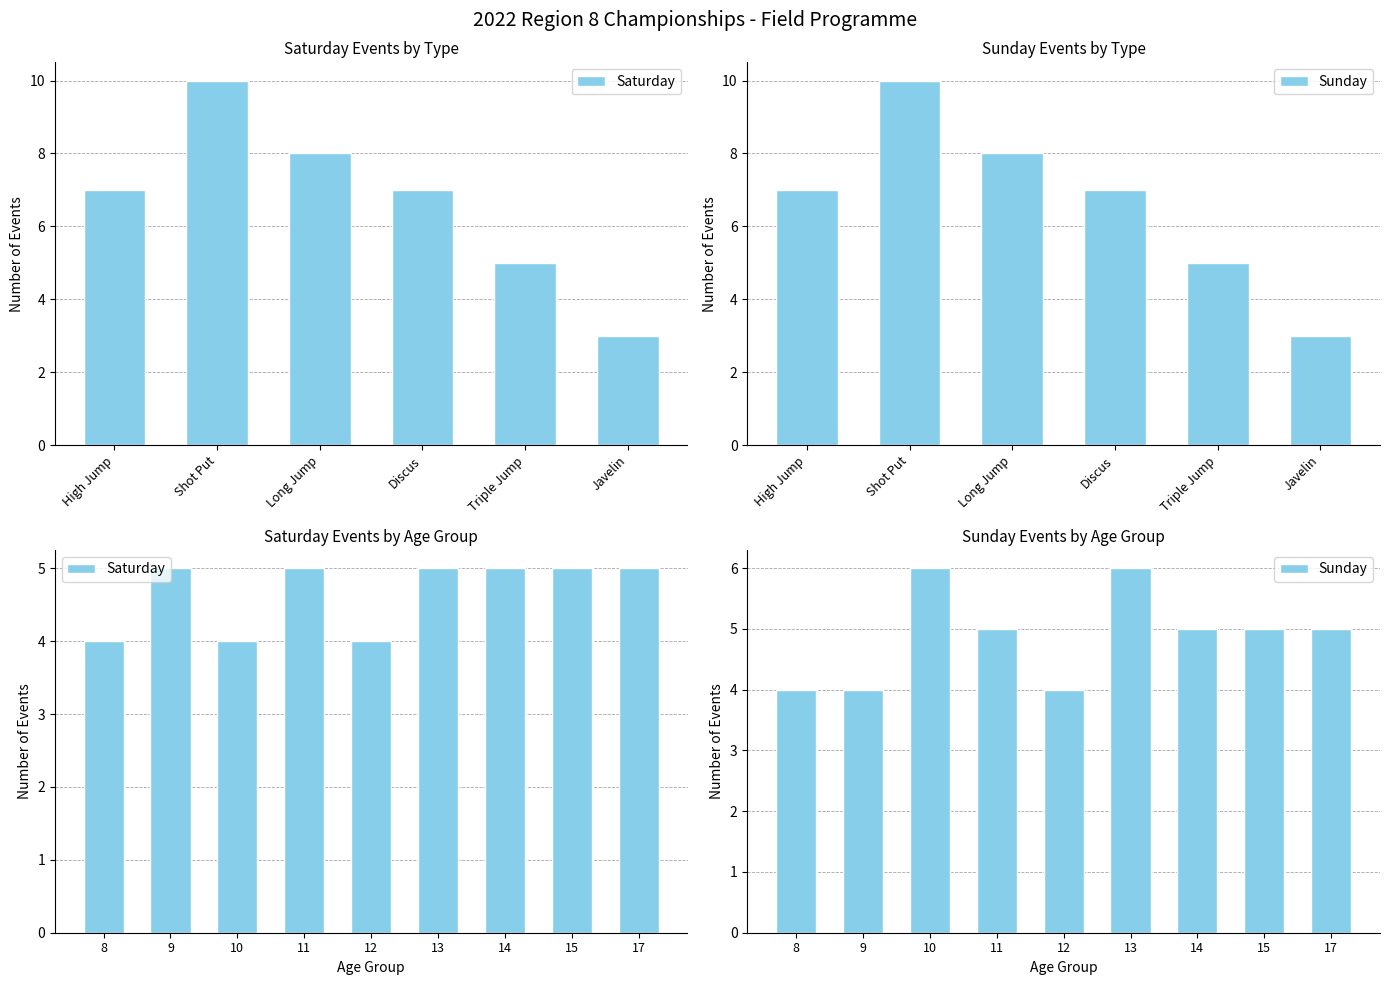

How many data points does each series have?

9